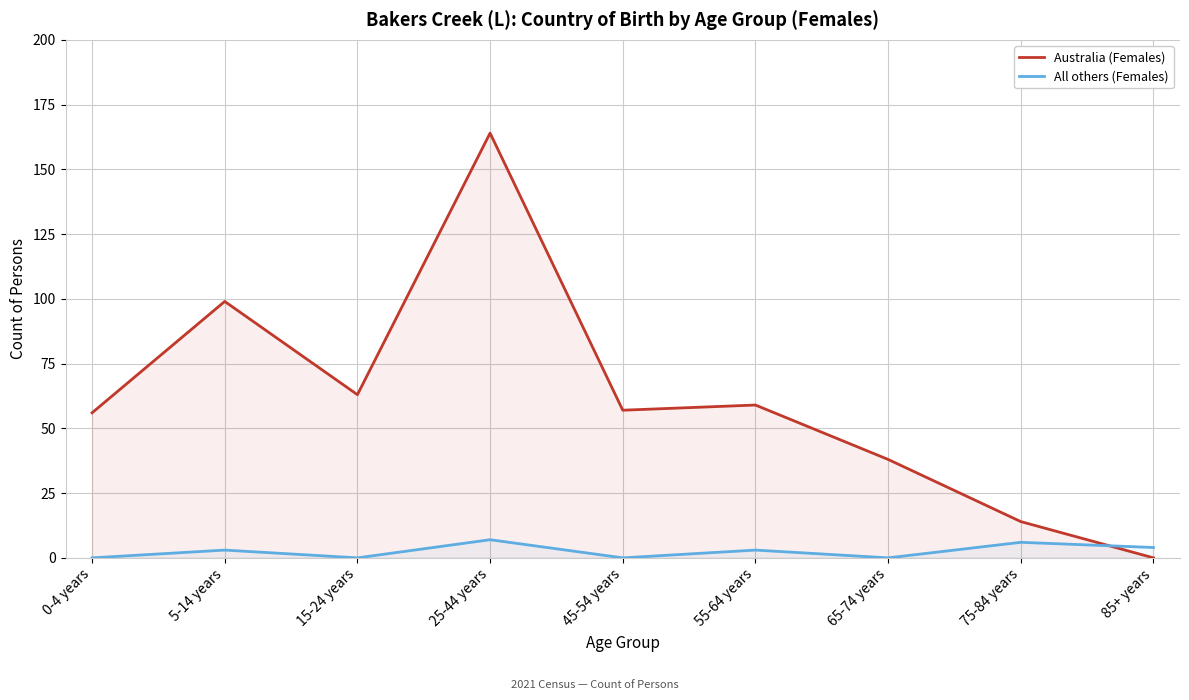

Rank the categories by Australia (Females) value from lowest to highest.

85+ years, 75-84 years, 65-74 years, 0-4 years, 45-54 years, 55-64 years, 15-24 years, 5-14 years, 25-44 years